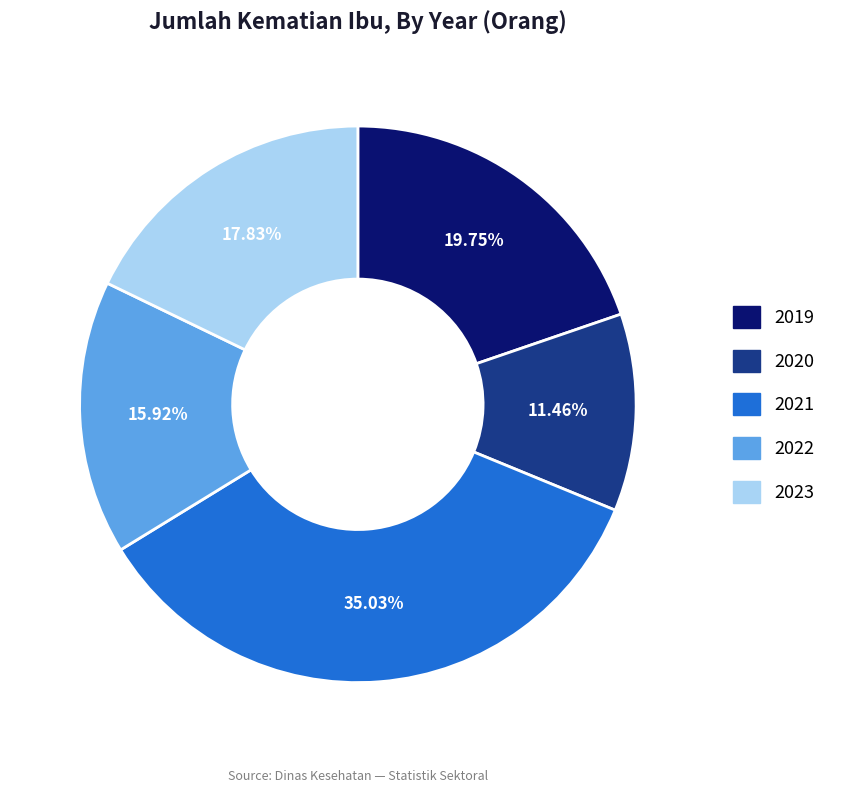

To the nearest percent, what percentage of the pie is 2023?

18%